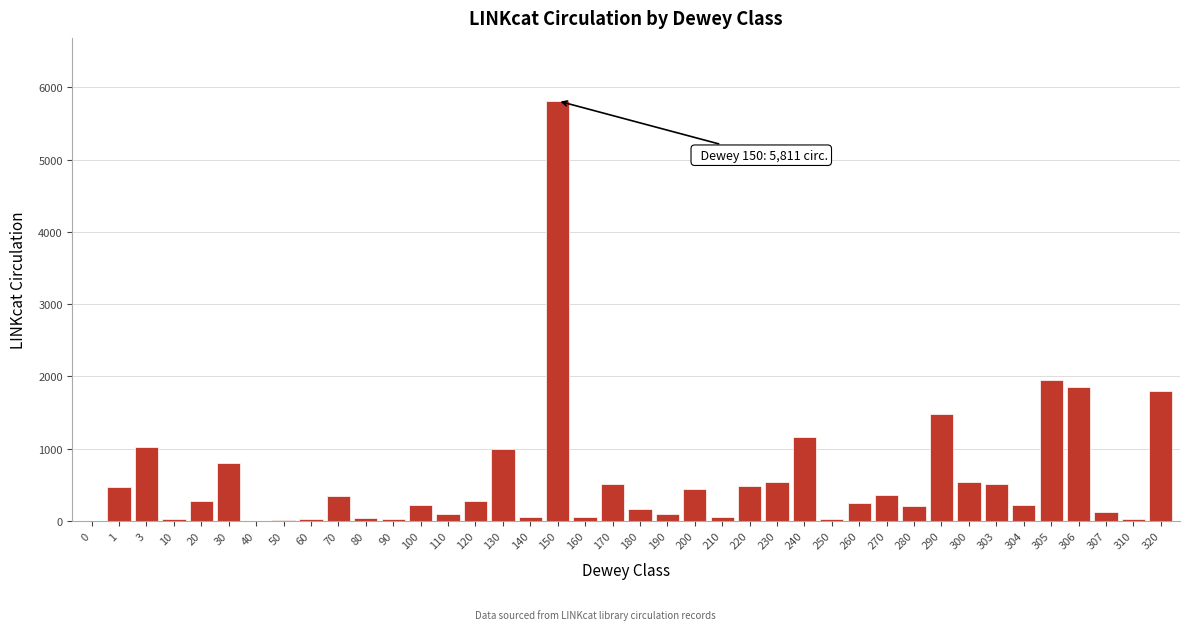

What is the change in value from 40 to 305?

+1945